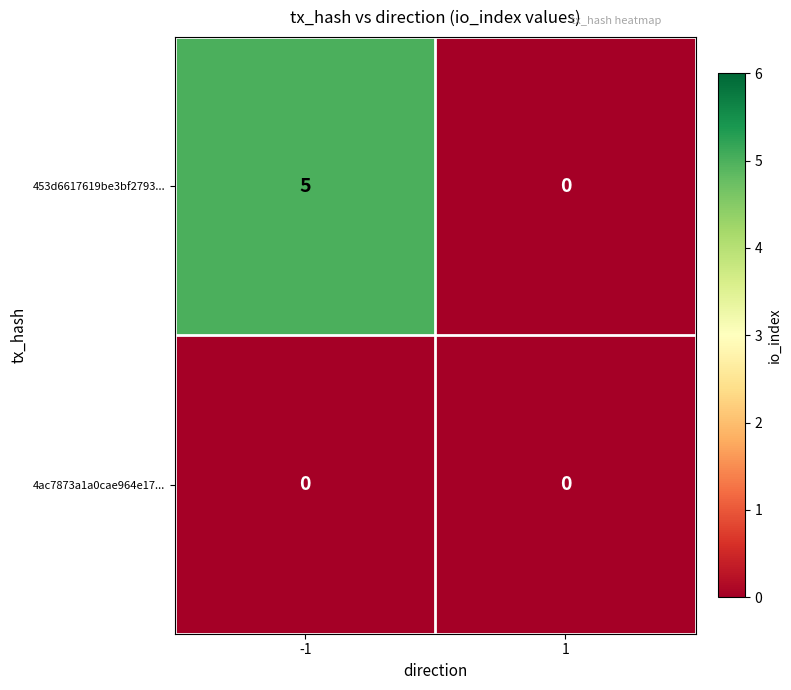

Rank the series by their maximum value, from lowest to highest.

4ac7873a1a0cae964e17..., 453d6617619be3bf2793...